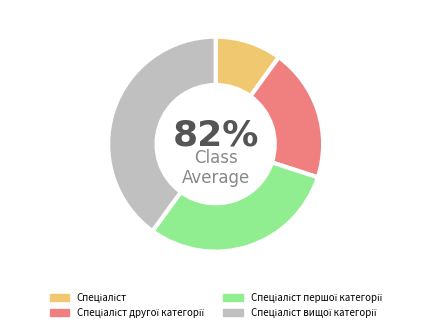

How much of the chart is everything except Спеціаліст другої категорії?

80.0%